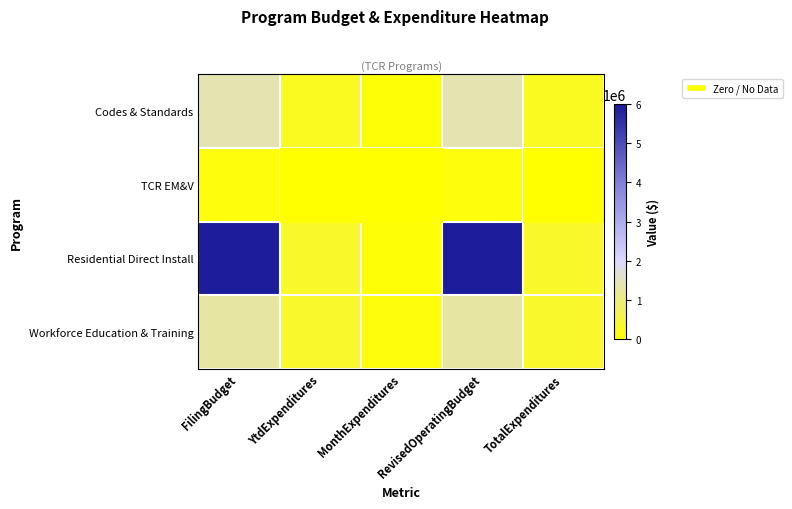

Which category has the highest value in the Workforce Education & Training series?

FilingBudget